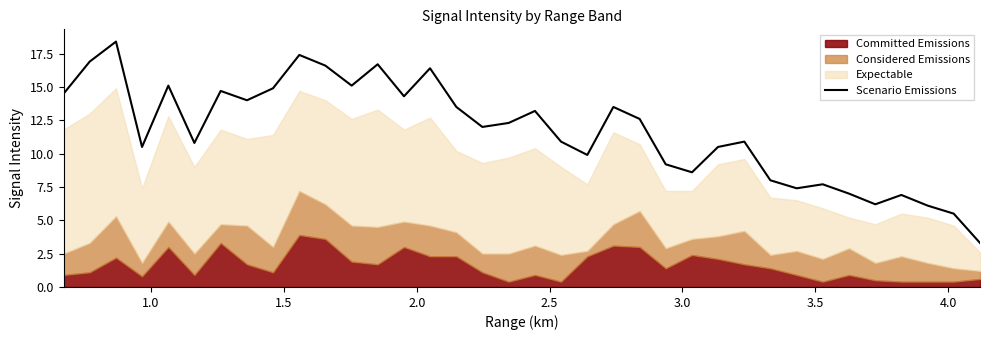

What is the lowest value of the Scenario Emissions series?

3.3